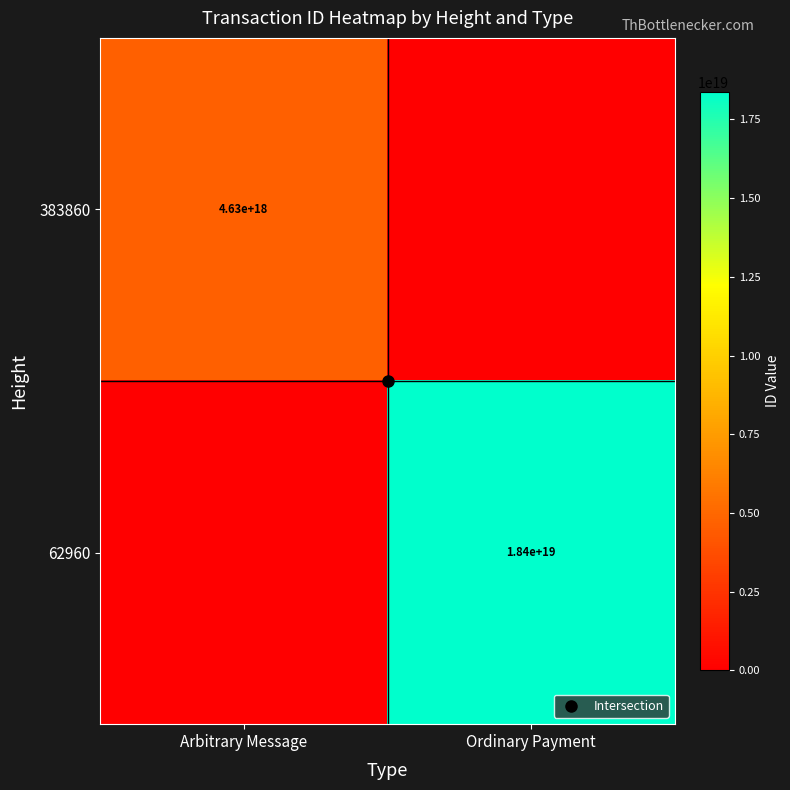

At which category is the sum across all series the highest?

Ordinary Payment